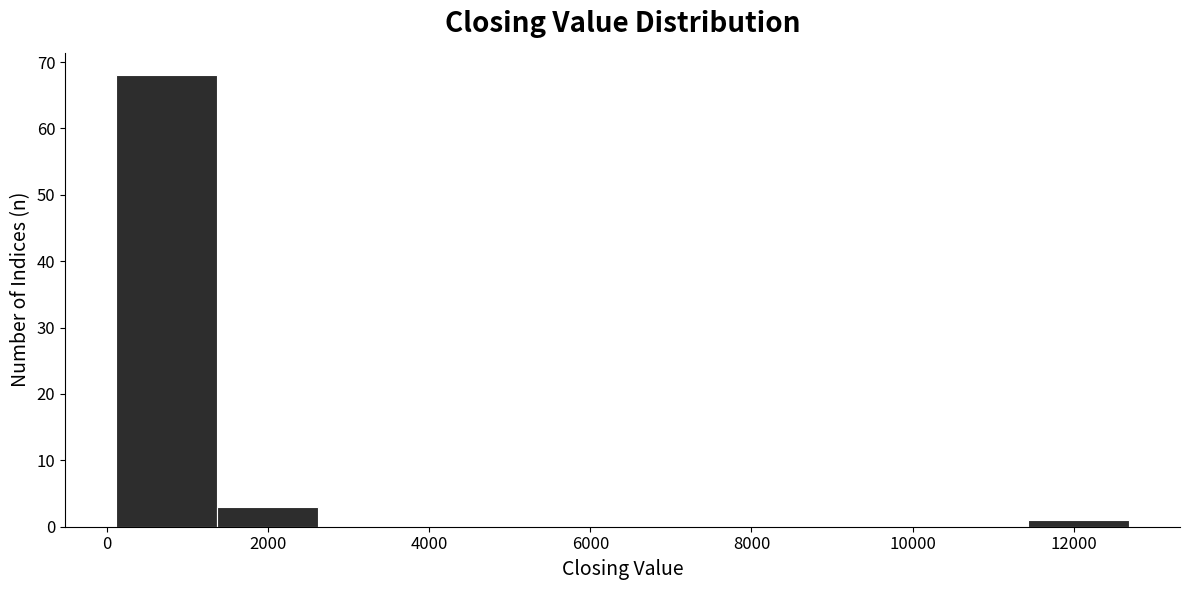

Reading left to right, list every bar in this chart as the range it spans on the x-axis followed by its height. Neither the bar edges nor the heights are printed on the chart, so give them approximately, as read against the axes.

200 to 1400: 68
1400 to 2600: 3
2600 to 3800: 0
3800 to 5200: 0
5200 to 6400: 0
6400 to 7600: 0
7600 to 9000: 0
9000 to 10200: 0
10200 to 11400: 0
11400 to 12600: 1